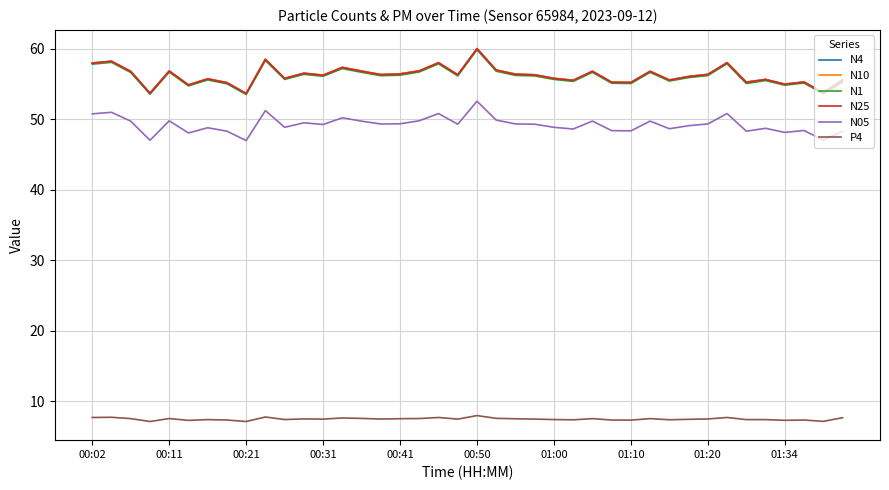

What is the lowest value of the P4 series?

7.1